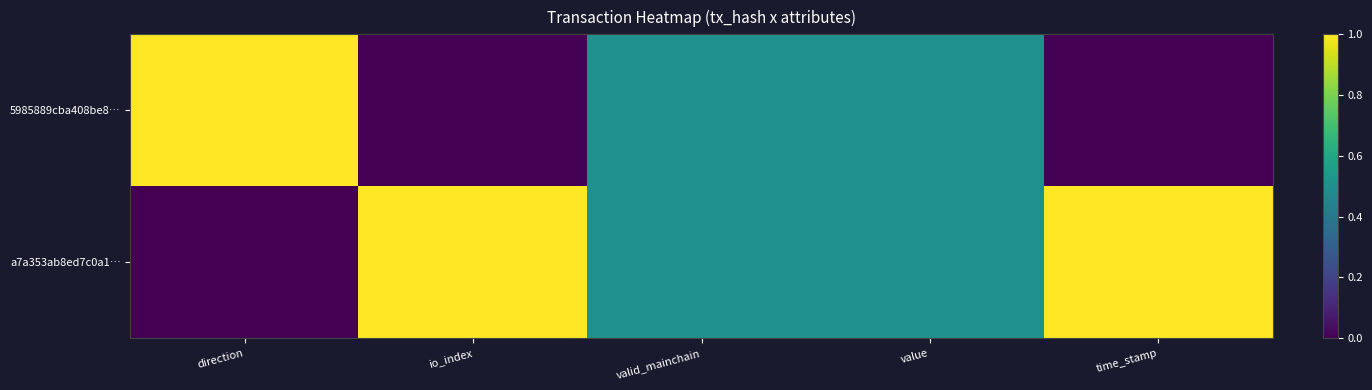

How many series are shown in this chart?

2